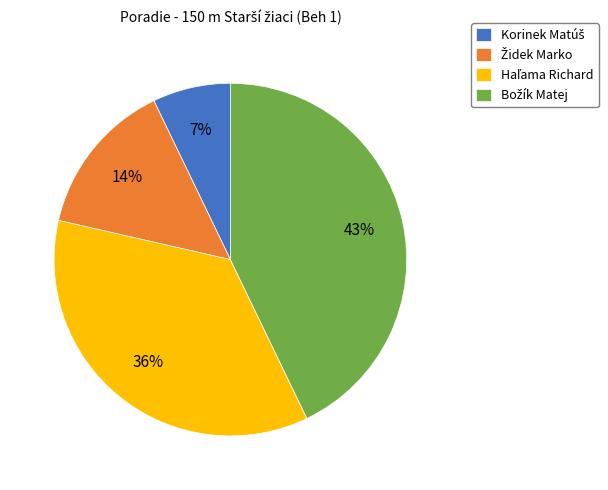

To the nearest percent, what is the difference between the largest and smallest slice percentages?

36%